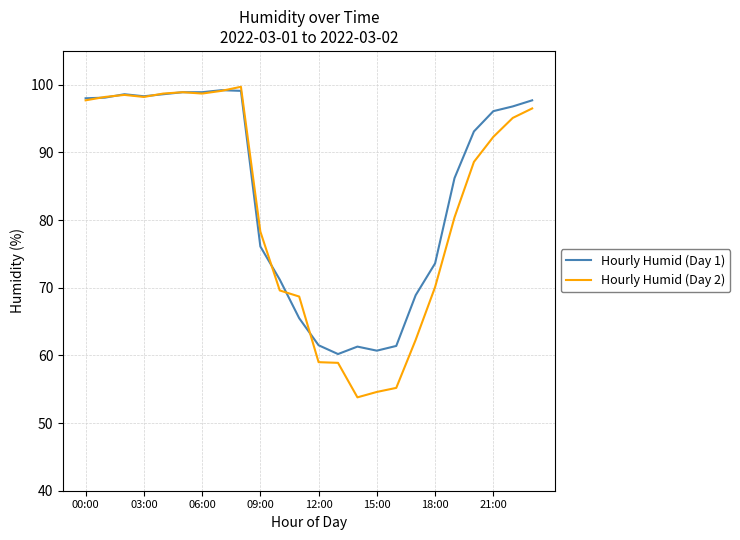

What is the smallest value displayed?

53.8